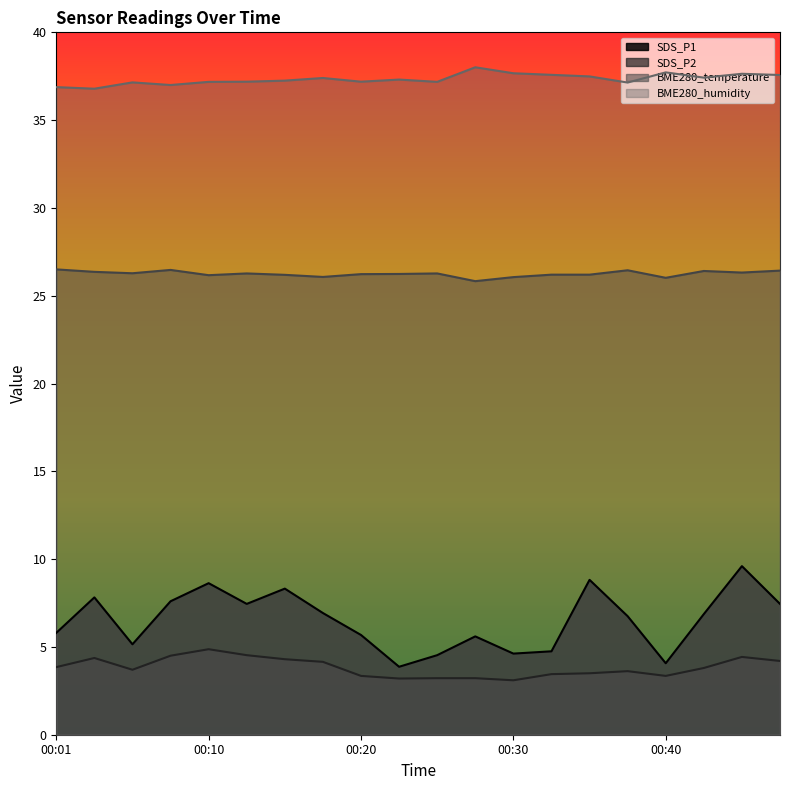

Does the chart display data point markers on the line(s)?

No